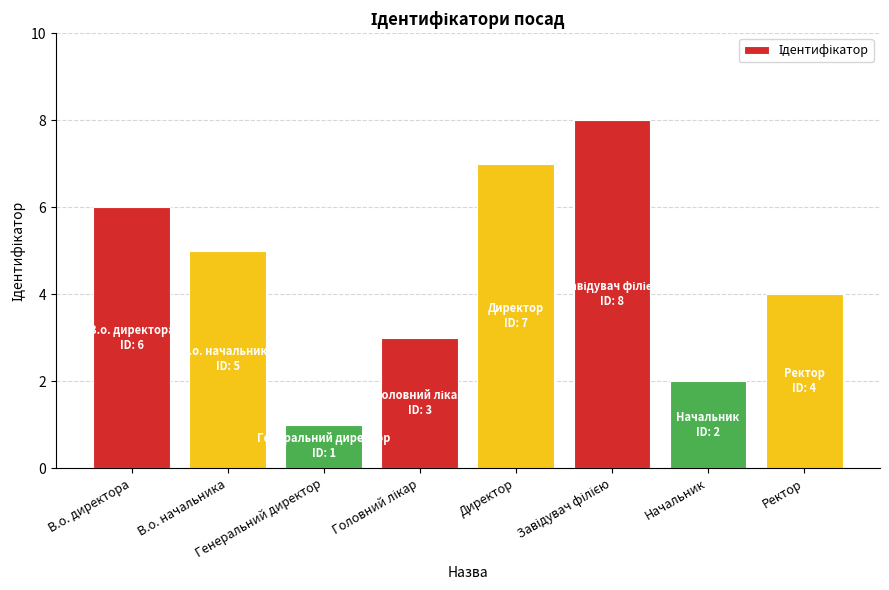

Count the number of categories in the chart.

8